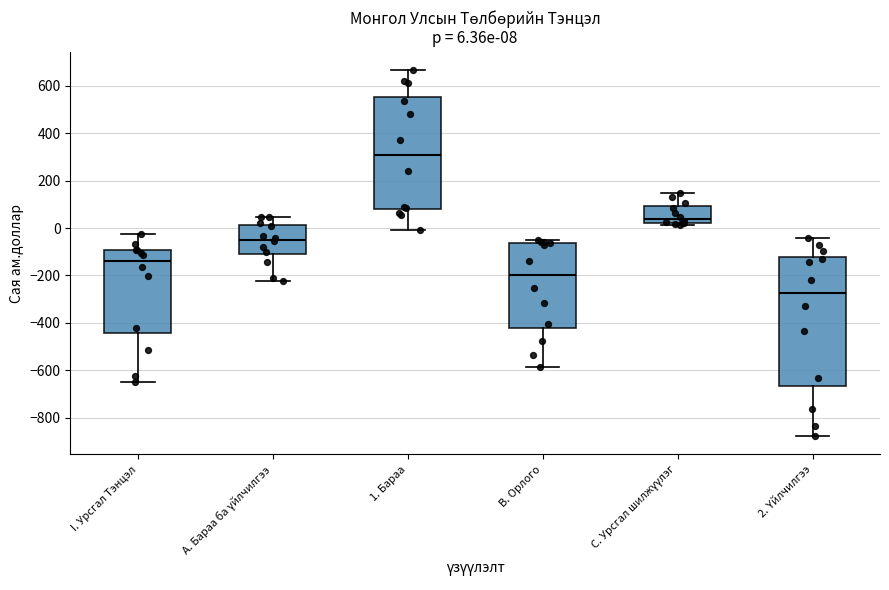

Which box has the lowest median line?

2. Үйлчилгээ